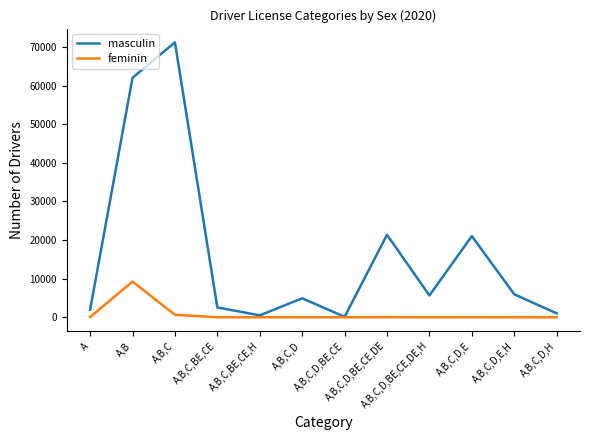

List the series in order of their overall mean, highest first.

masculin, feminin